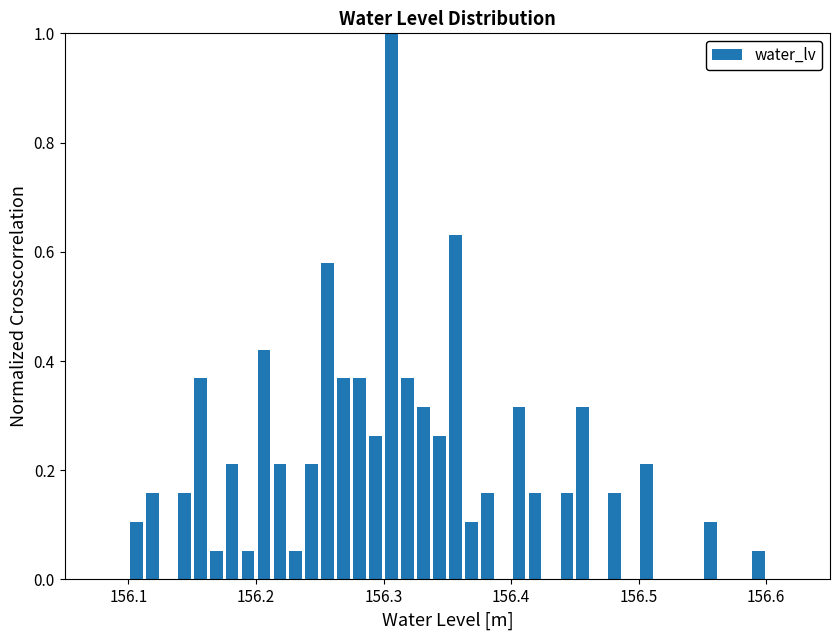

Around what value on the x-axis is the tallest bar? Give the approximate position of its centre, as read against the axis.

156.31